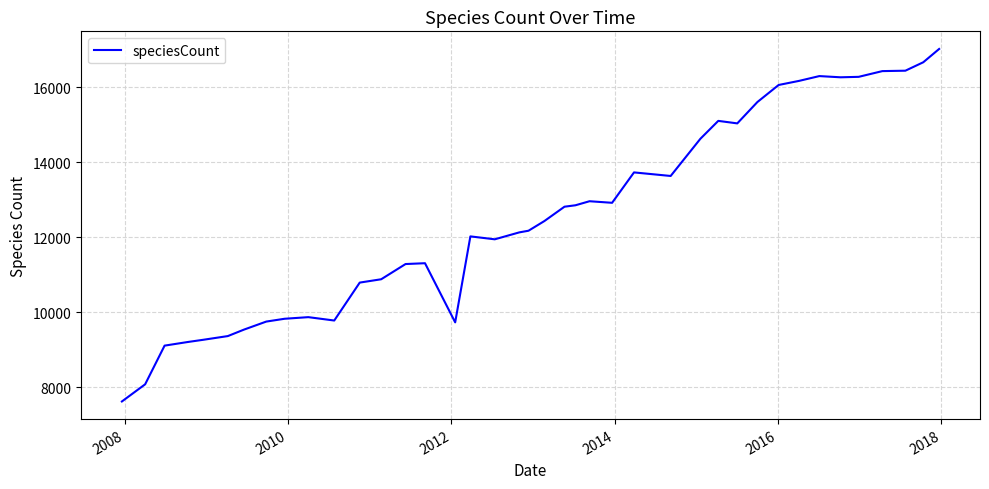

What is the smallest value displayed?

7618